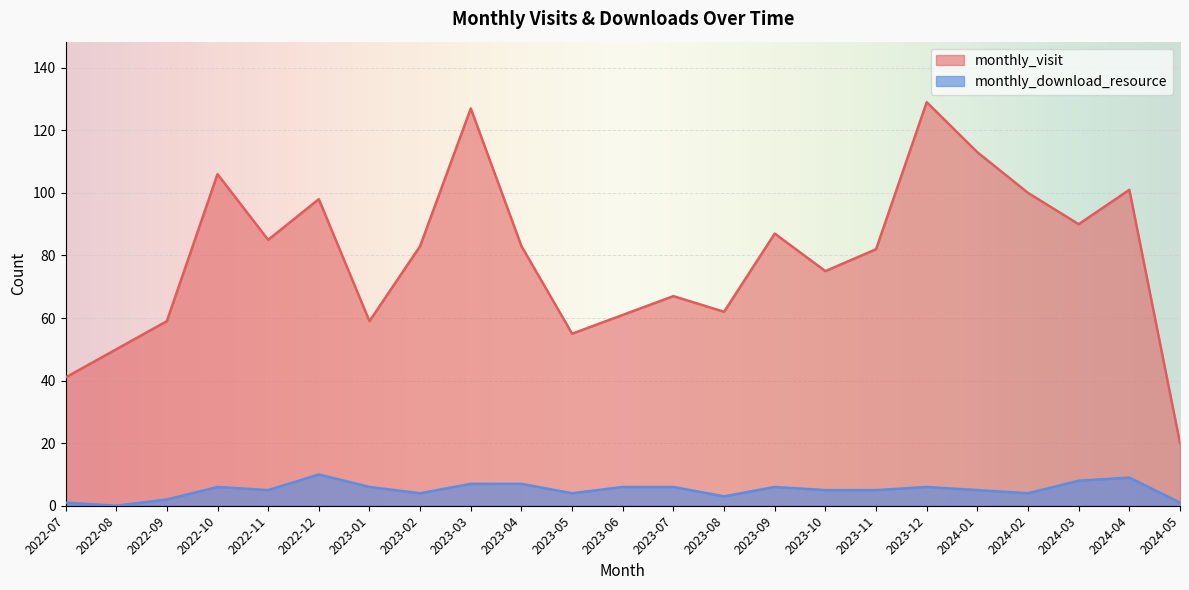

True or false: monthly_visit and monthly_download_resource cross at least once.

False